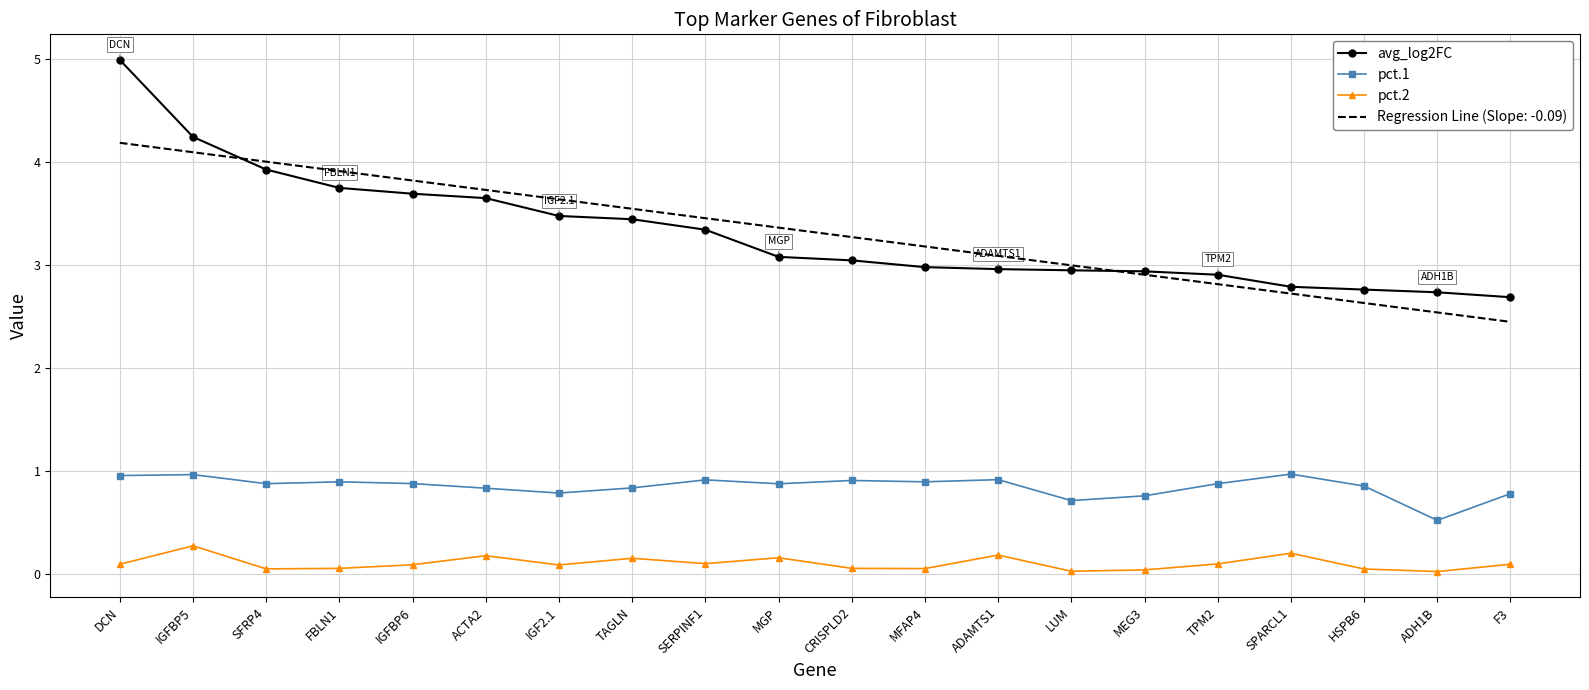

List the series in order of their peak value, highest first.

avg_log2FC, Regression Line (Slope: -0.09), pct.1, pct.2